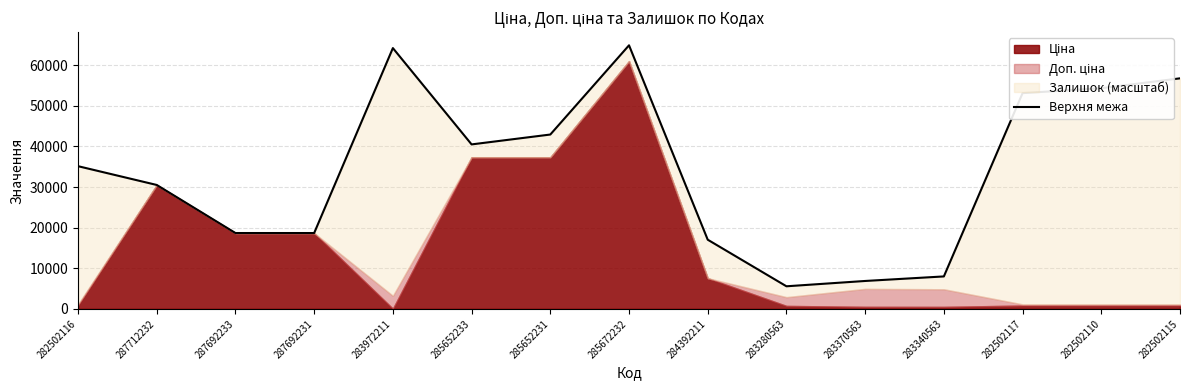

What is the difference between the maximum and minimum values?

59361.9